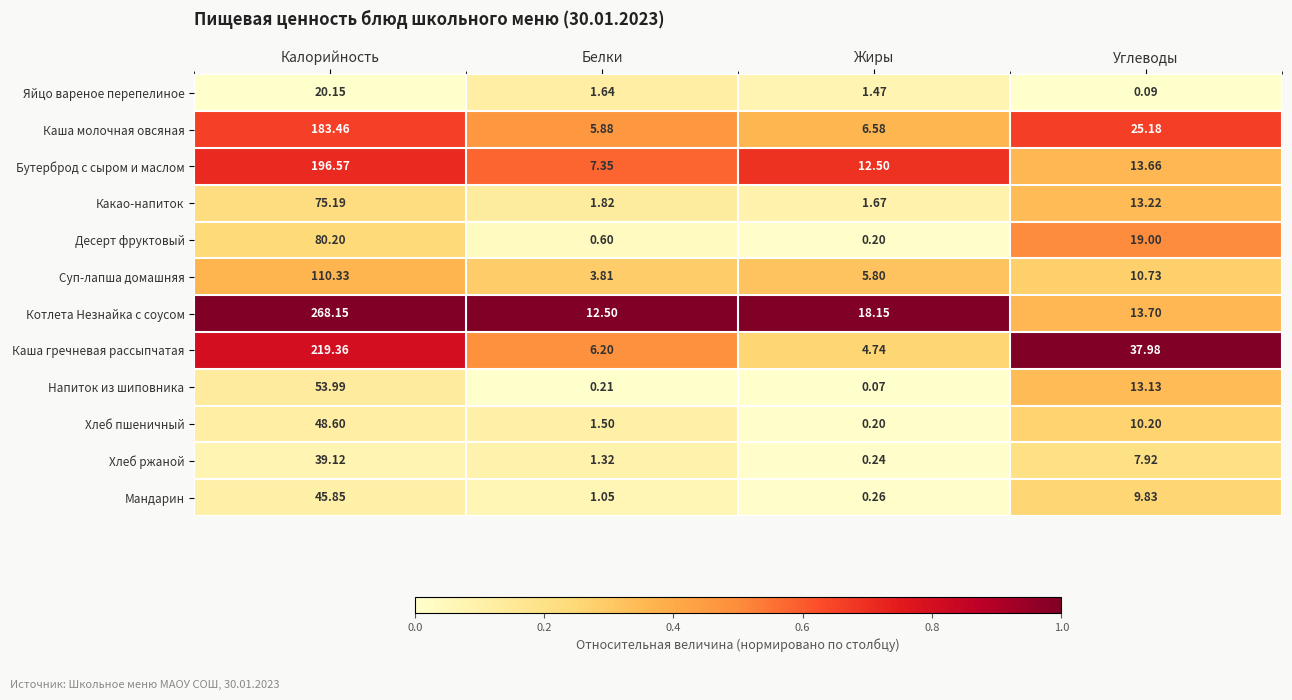

At which label does Напиток из шиповника first exceed 13?

Калорийность